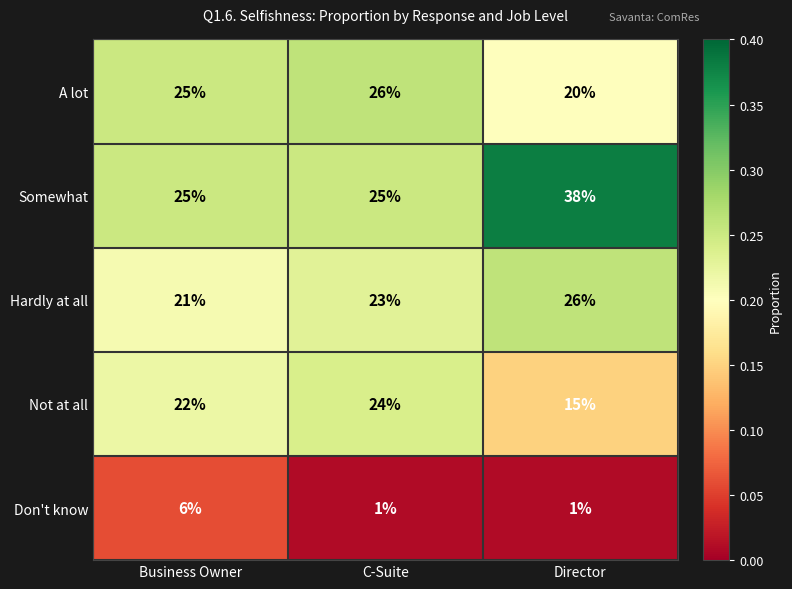

The value of Don't know at Business Owner is 6. True or false?

True